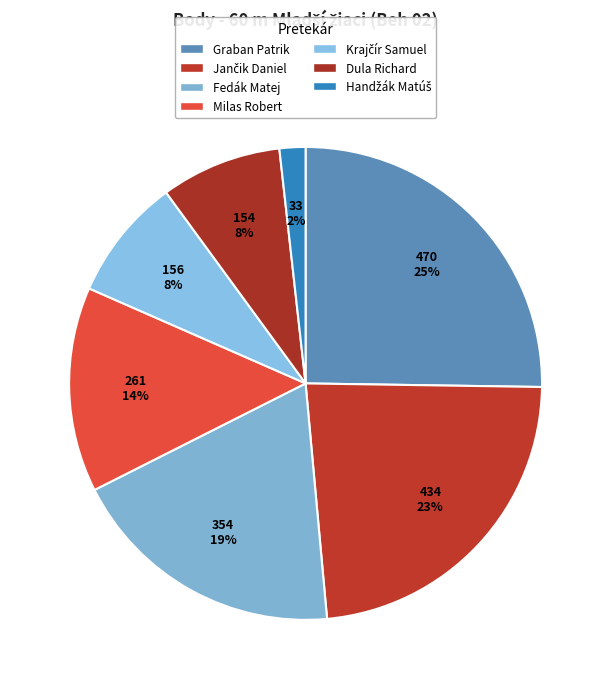

How many slices are in this pie chart?

7